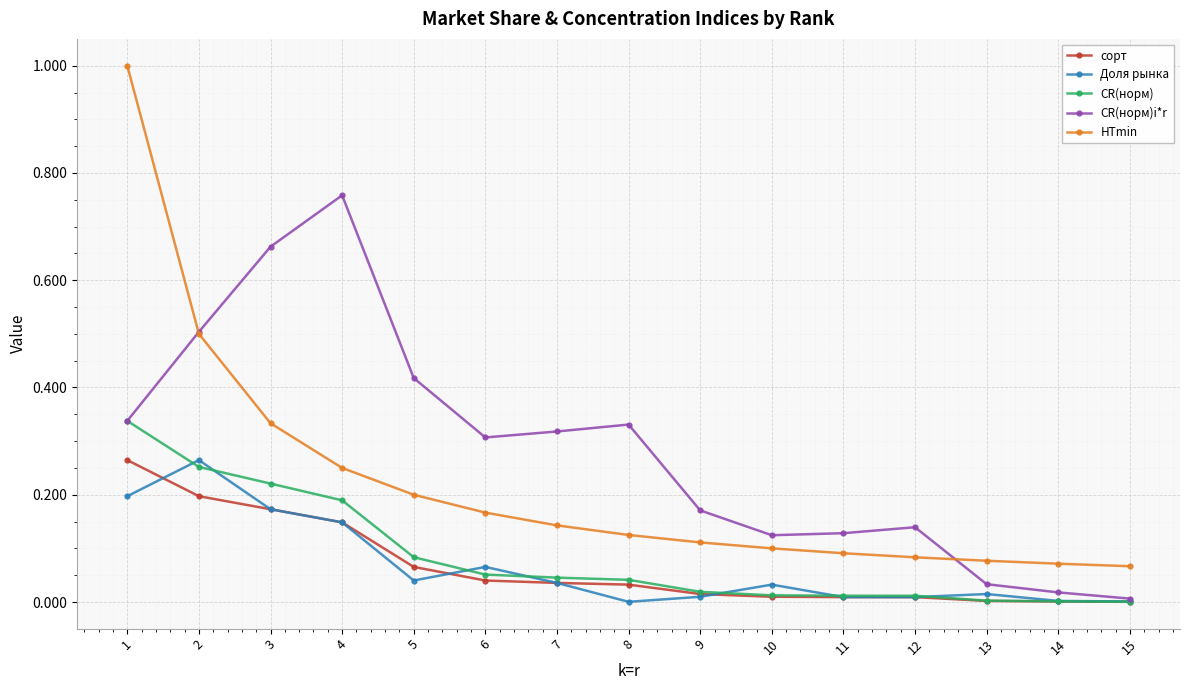

At which label does CR(норм)i*r reach its peak?

4